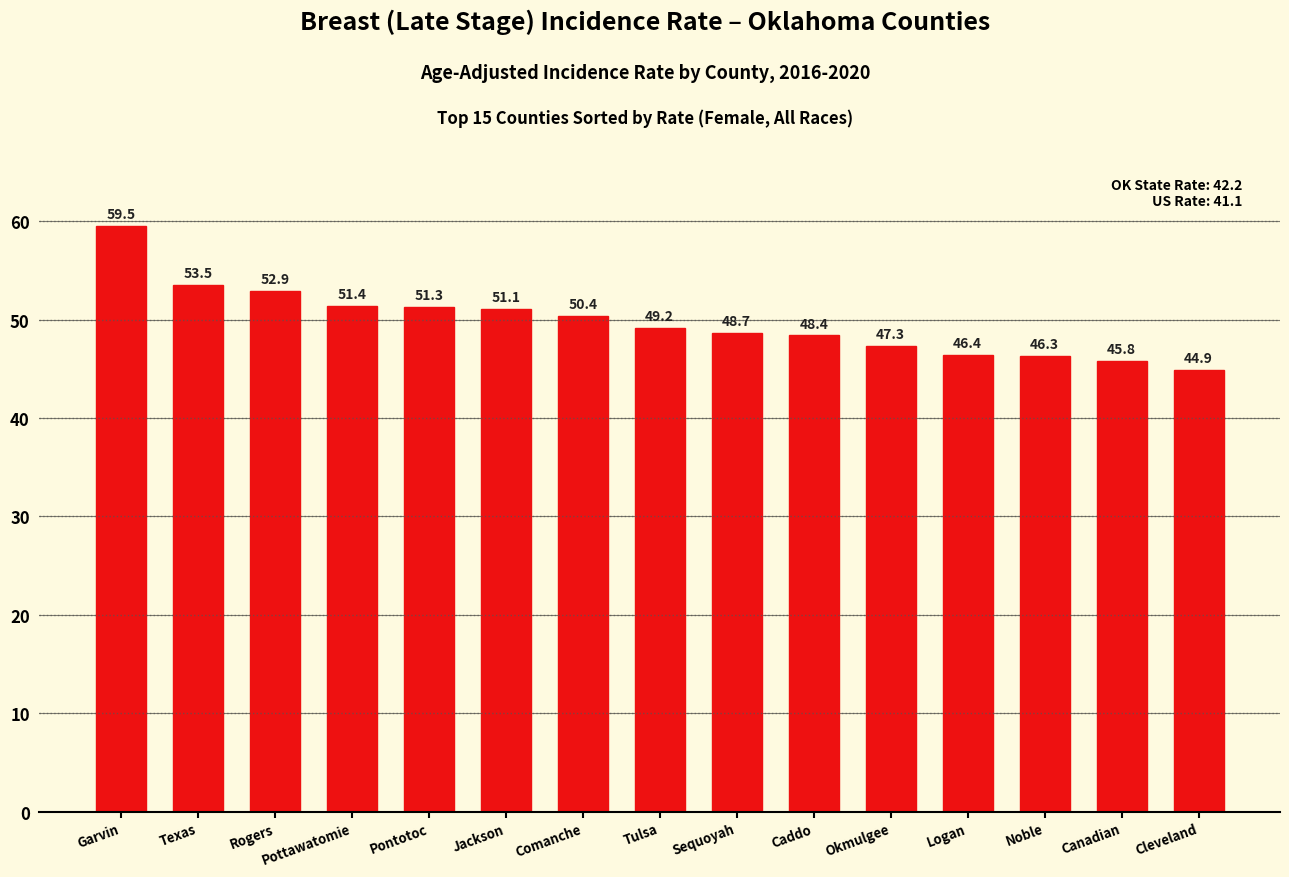

What is the greatest value displayed?

59.5